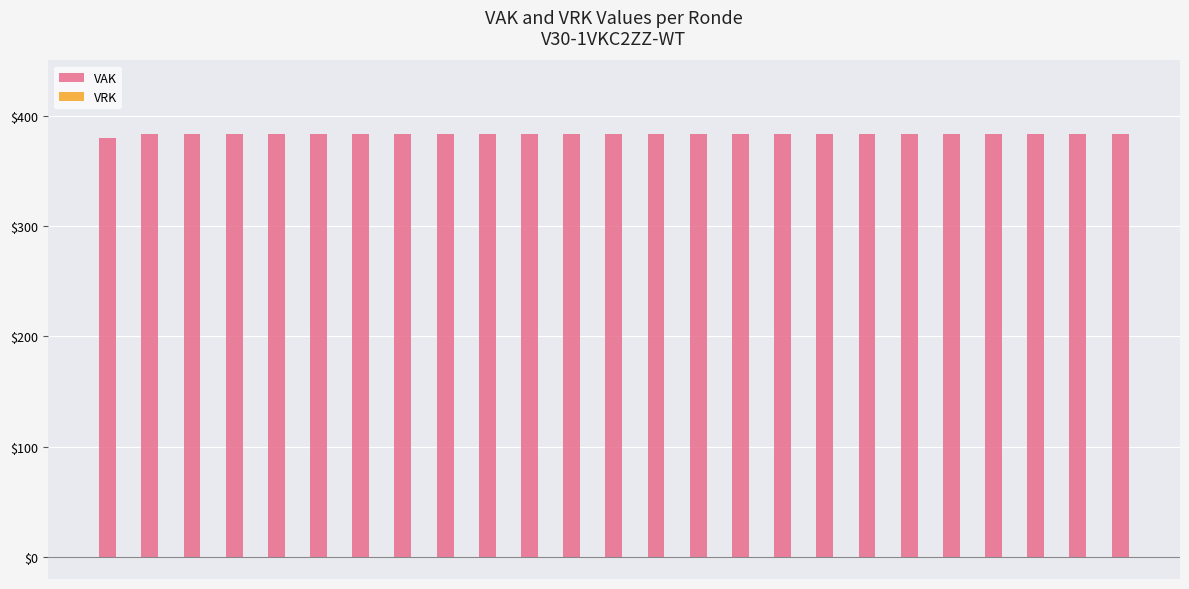

How many bars are there in total?

25